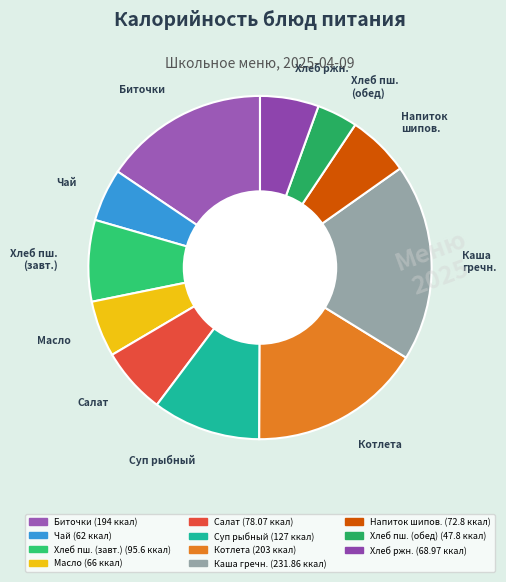

How many segments does this pie chart have?

11